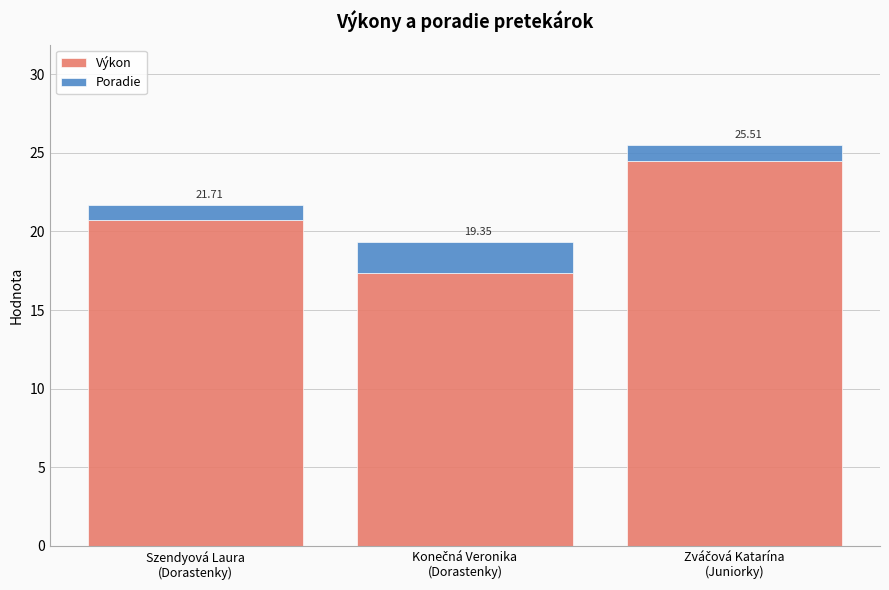

What are all the series names shown in the legend?

Výkon, Poradie